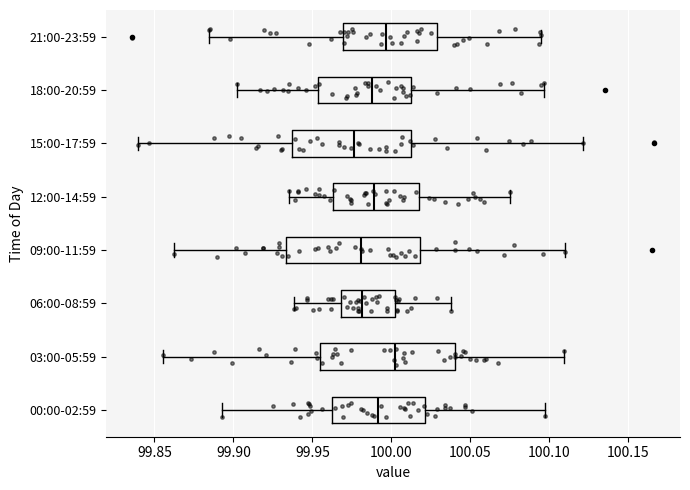

Where does the right whisker of the box for 18:00-20:59 end on the x-axis? The values are not printed on the chart, so give them approximately, as read against the axis.

100.095